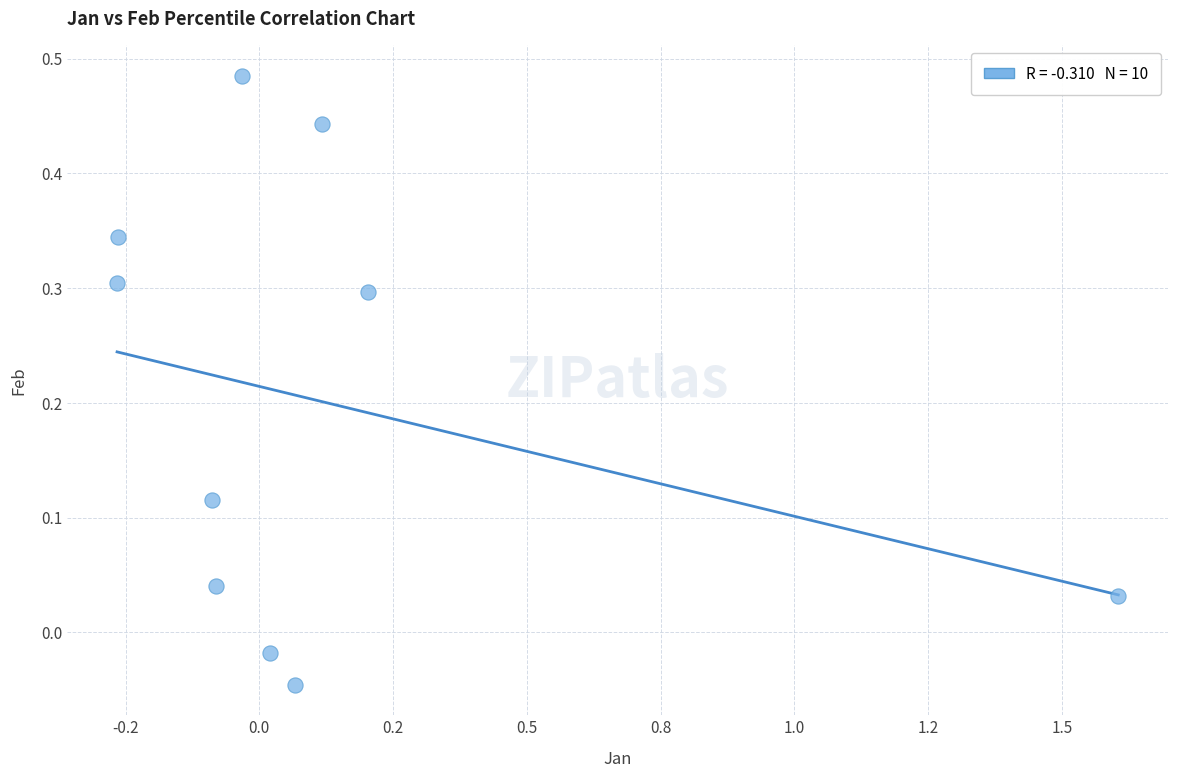

What is the range of X values (max minus min)?

1.9